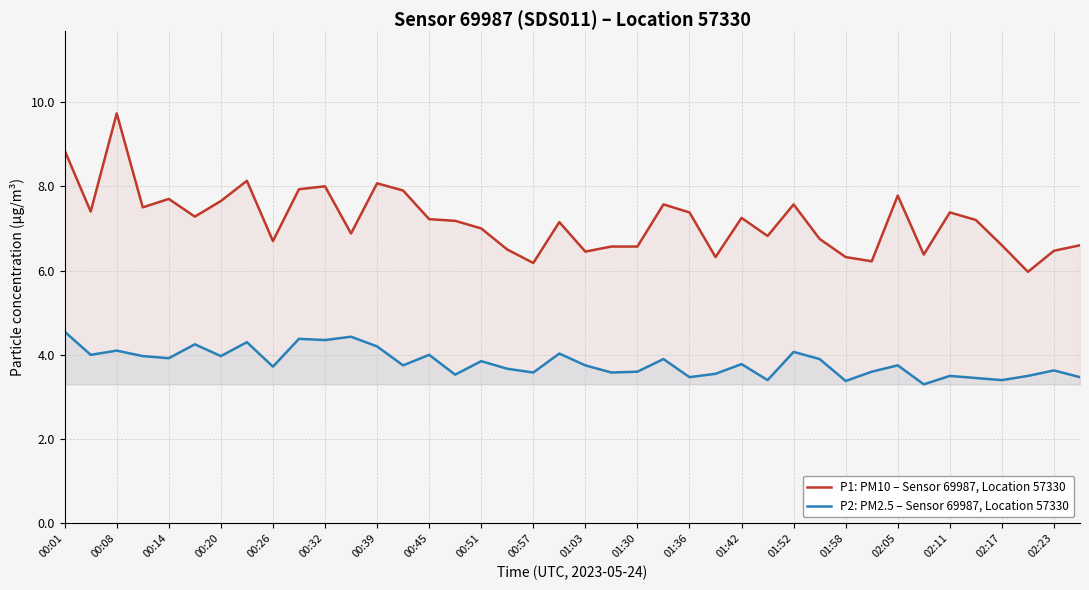

True or false: P1: PM10 – Sensor 69987, Location 57330 and P2: PM2.5 – Sensor 69987, Location 57330 cross at least once.

False